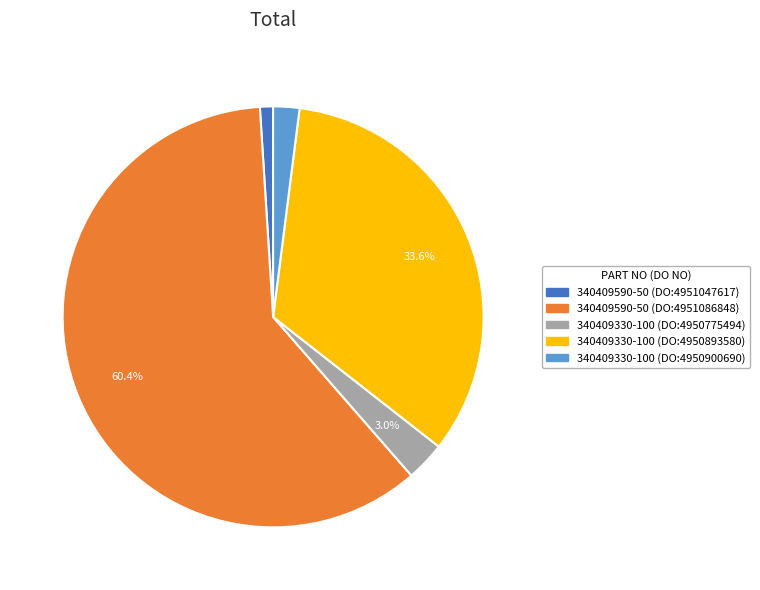

To the nearest percent, what percentage of the pie is 340409330-100 (DO:4950900690)?

2%